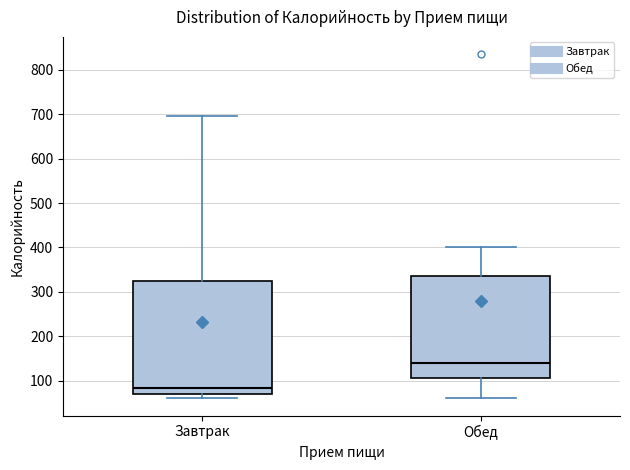

Which box has the lowest median line?

Завтрак